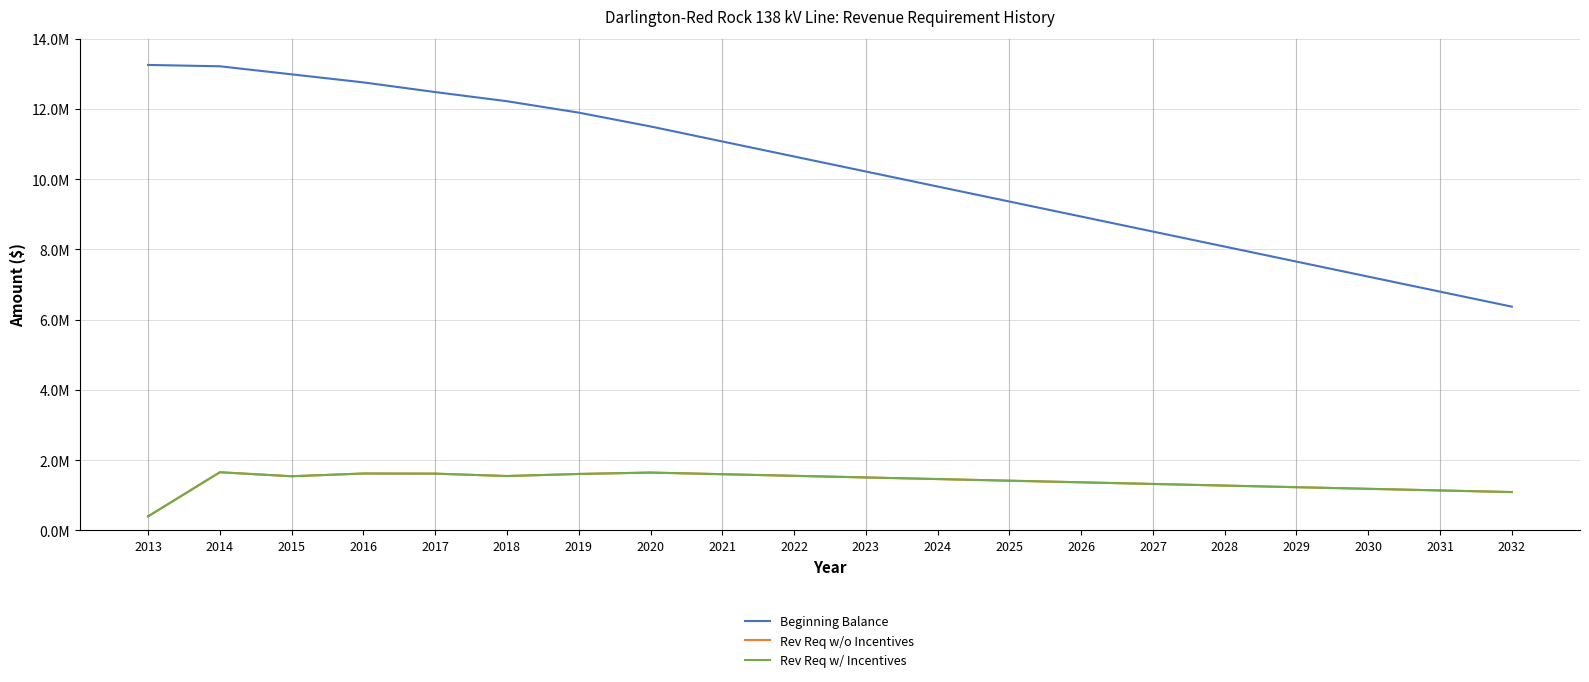

Does the chart display data point markers on the line(s)?

No